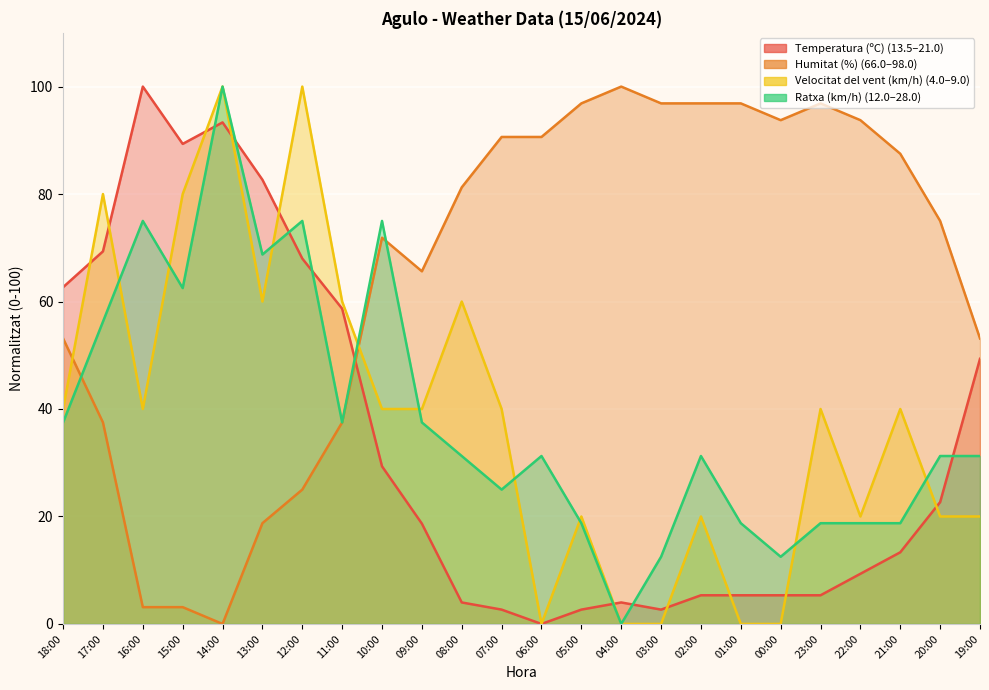

What position from the right is 09:00?

15